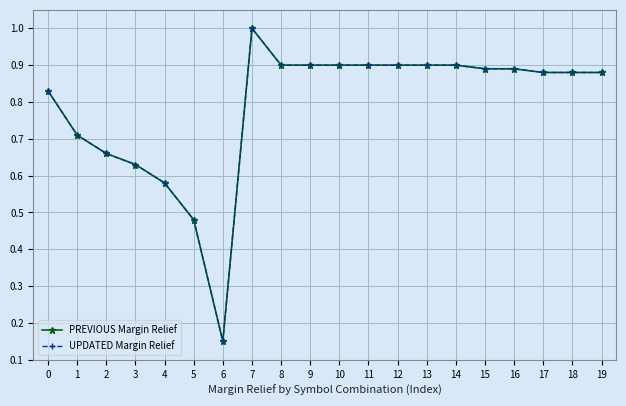

Is it true that UPDATED Margin Relief equals 0.4 at 0?

False